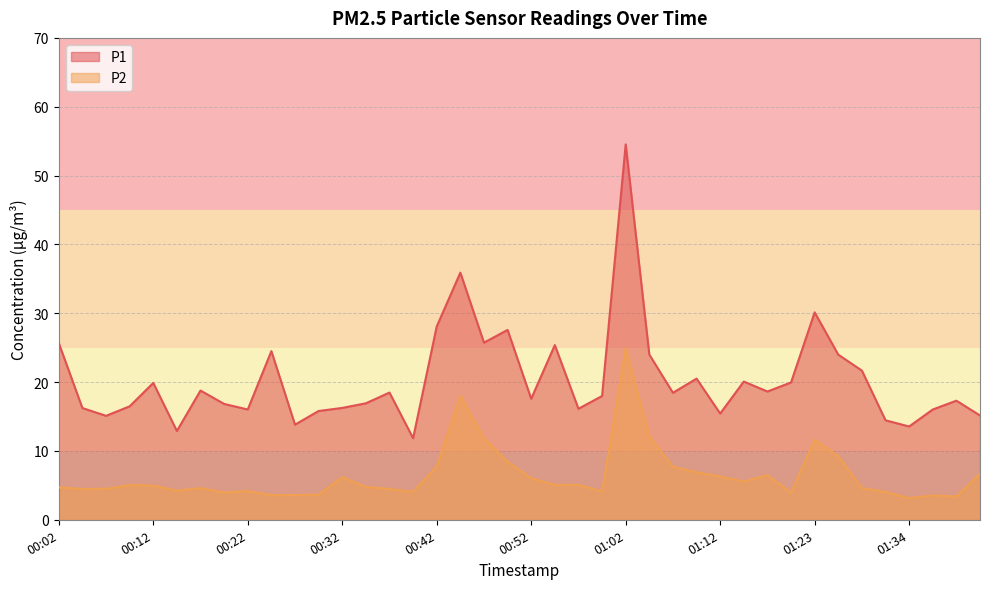

The P2 series shows 1.9 at 01:31. True or false?

False